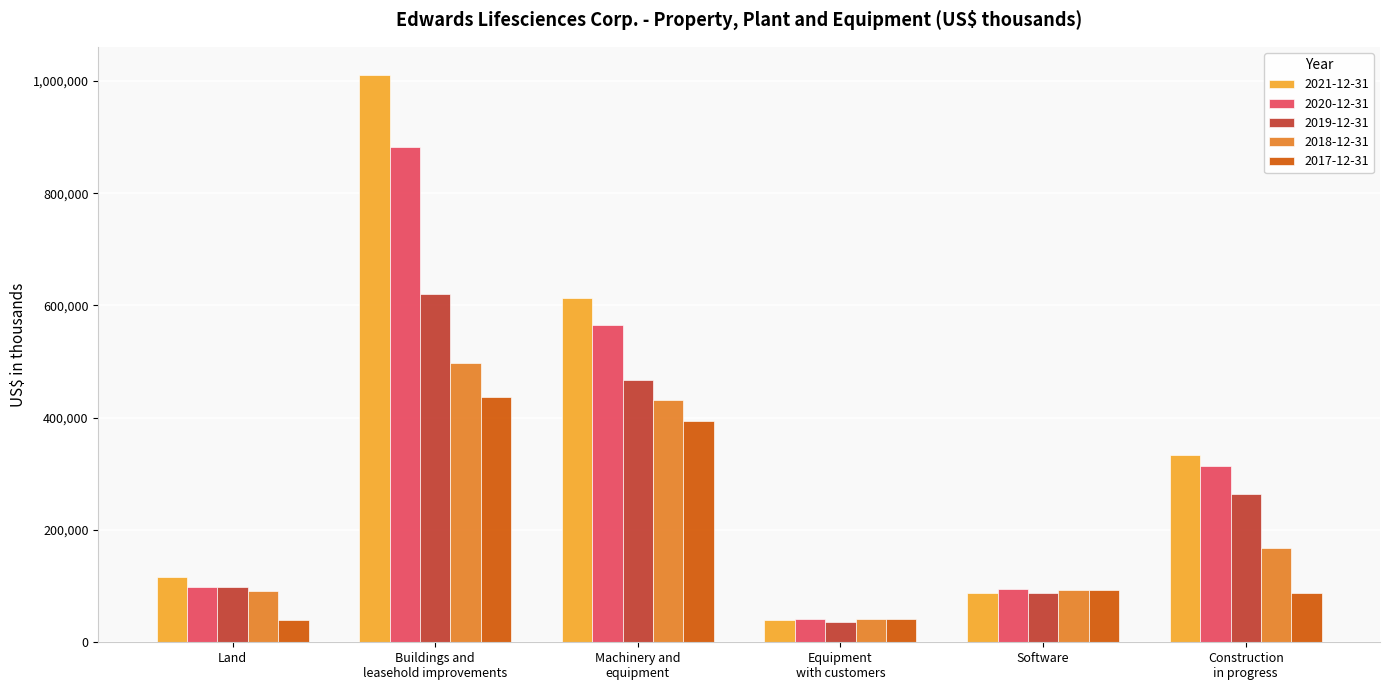

At which category is the sum across all series the highest?

Buildings and
leasehold improvements